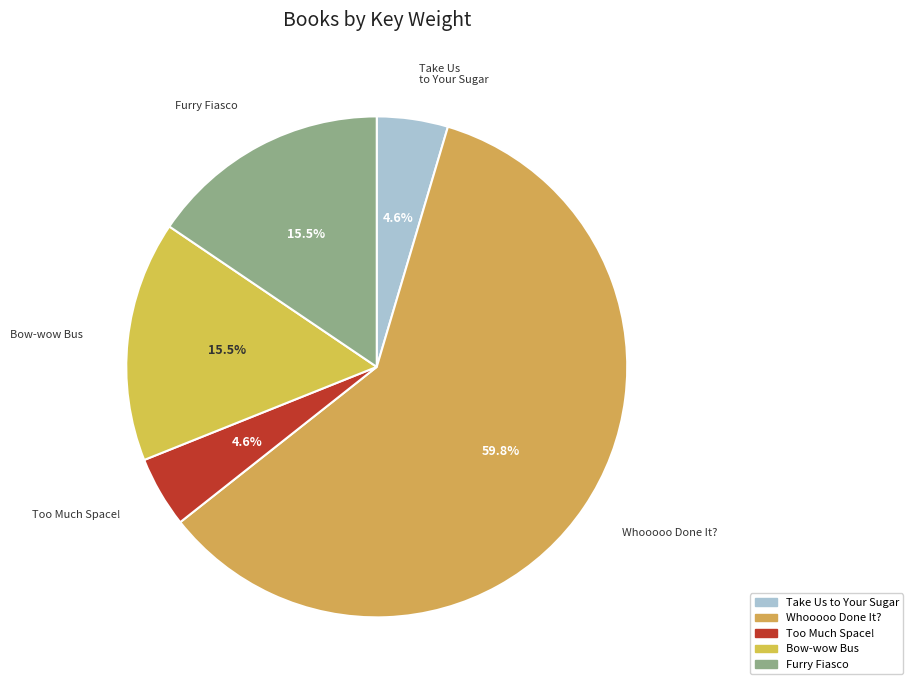

Do Bow-wow Bus and Take Us to Your Sugar together represent more than half of the pie?

No